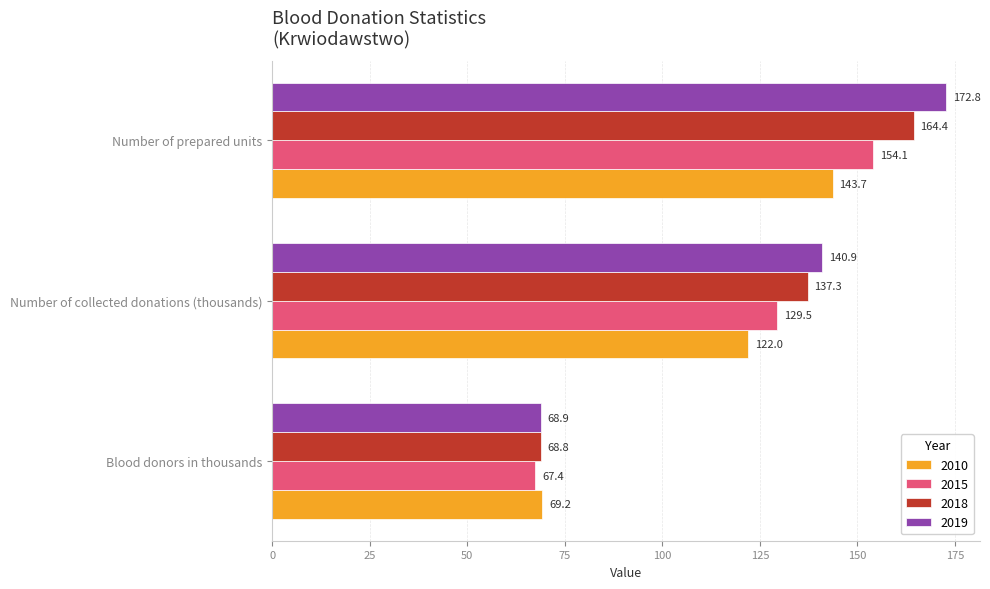

Rank the series at Number of prepared units from lowest to highest value.

2010, 2015, 2018, 2019